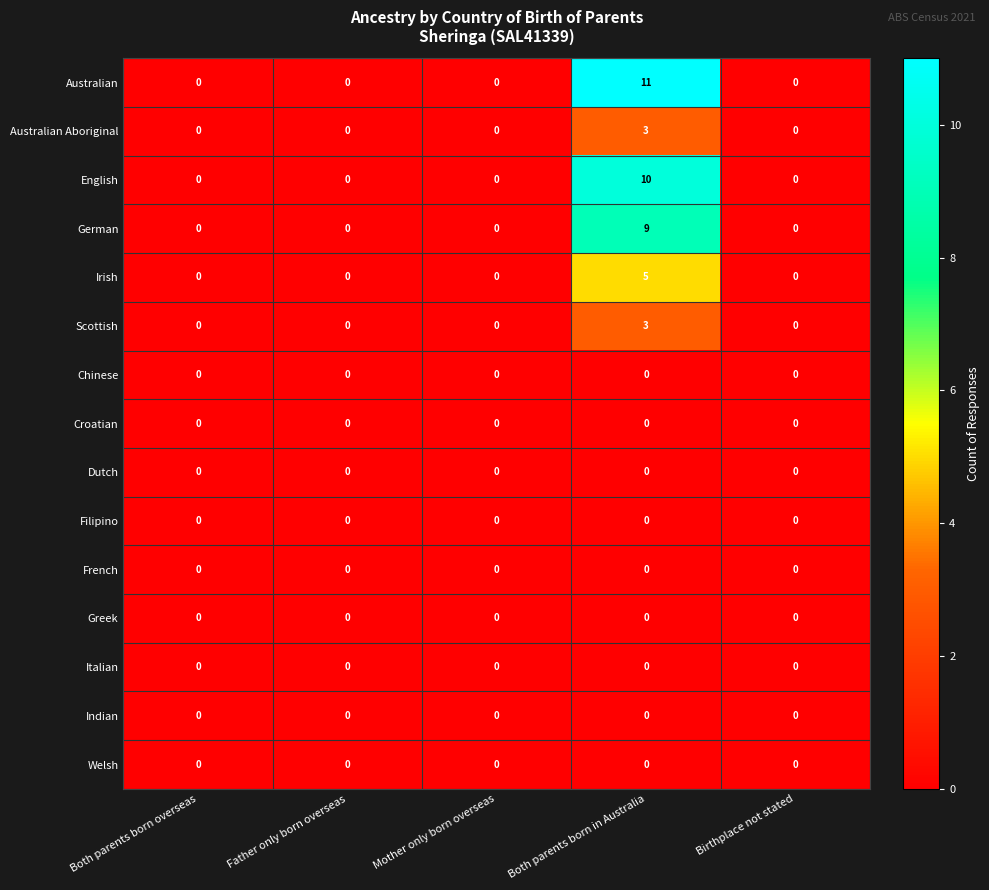

Is it true that Indian equals 0 at Both parents born in Australia?

True